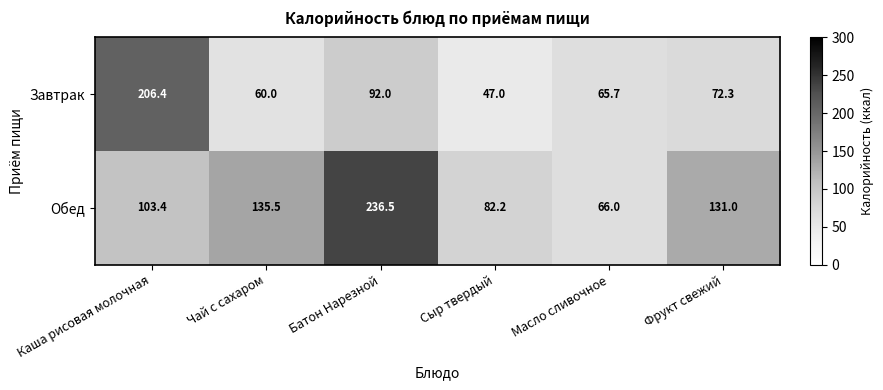

What is the difference between the second highest and second lowest values in the Завтрак series?

32.0